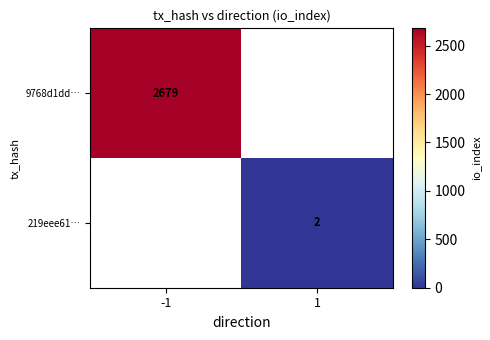

The value of 219eee61… at 1 is 3.3. True or false?

False